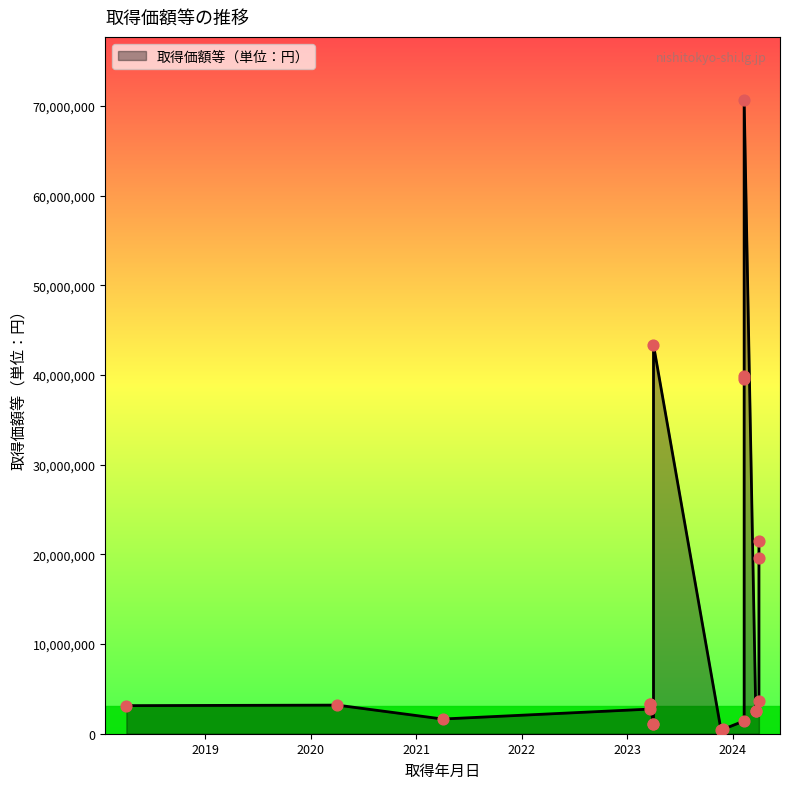

Between 2024-02-09 and 2024-02-09, which is larger?

2024-02-09